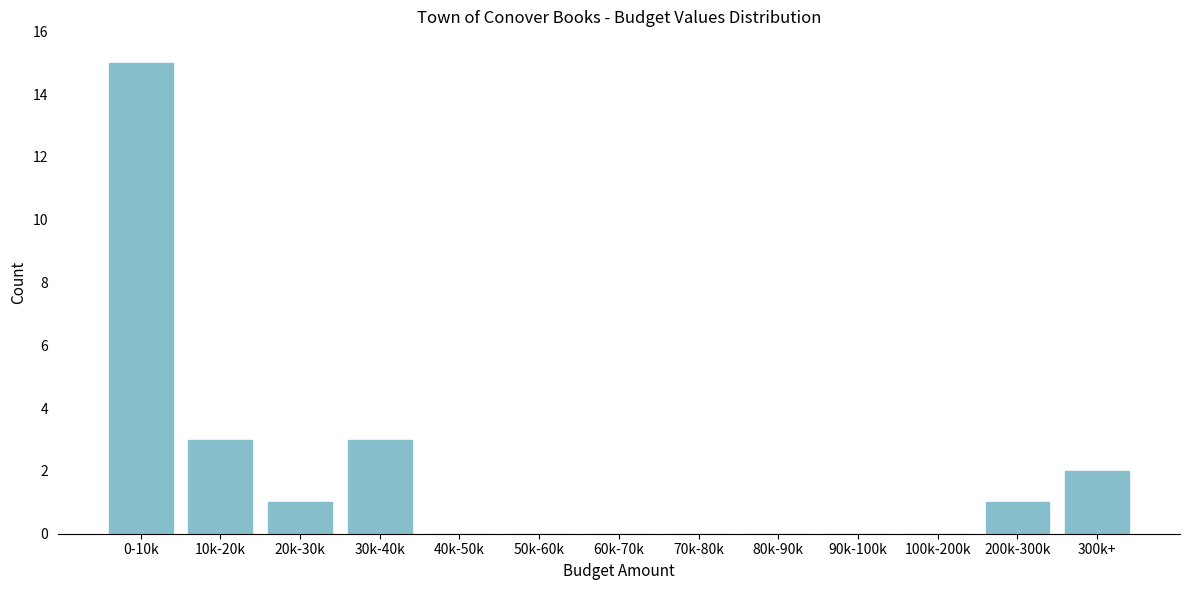

Reading right to left, extract all data points from this chart.

300k+=2	200k-300k=1	100k-200k=0	90k-100k=0	80k-90k=0	70k-80k=0	60k-70k=0	50k-60k=0	40k-50k=0	30k-40k=3	20k-30k=1	10k-20k=3	0-10k=15